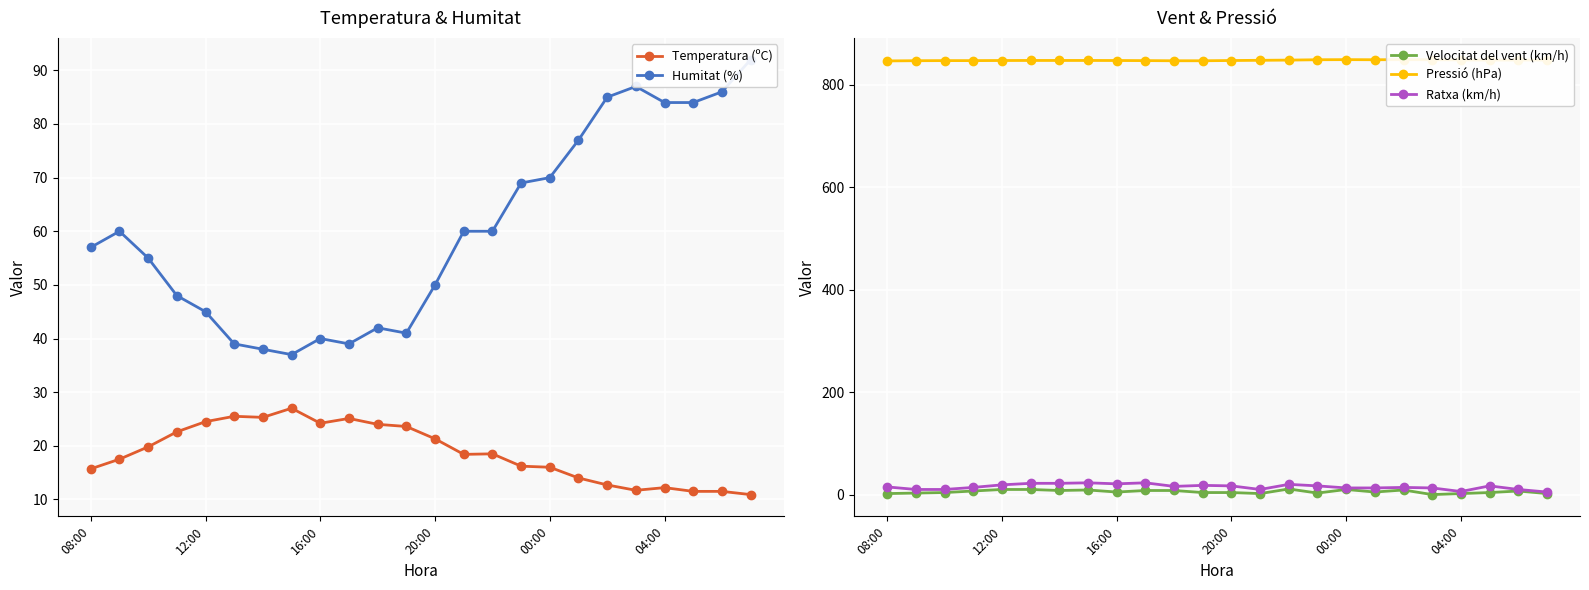

True or false: Humitat (%) and Ratxa (km/h) intersect in this chart.

False